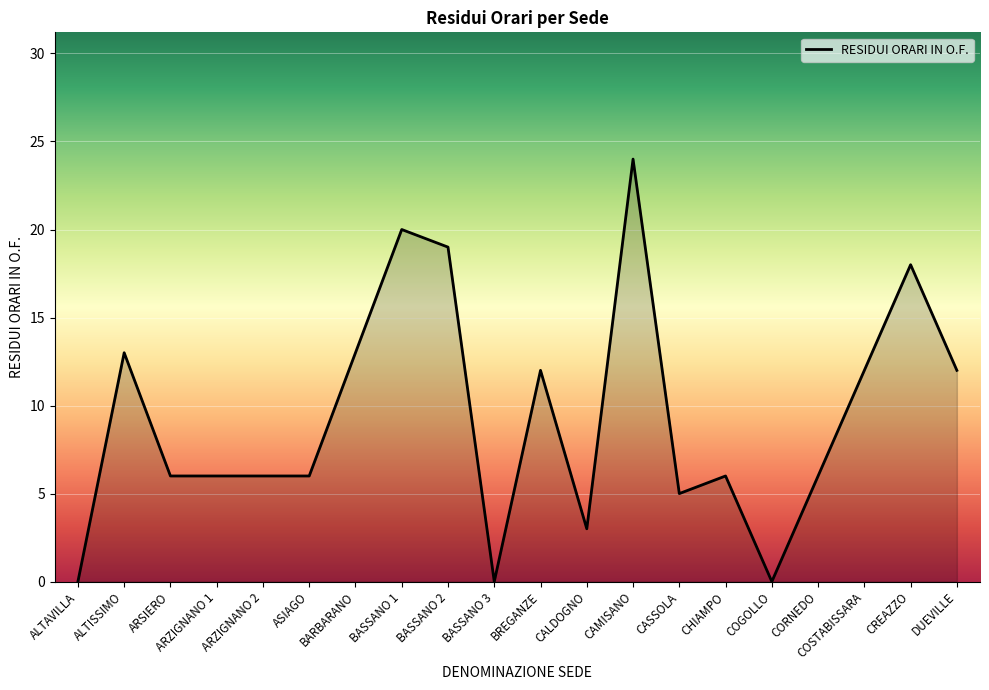

The chart shows a value of 9 at CREAZZO. True or false?

False